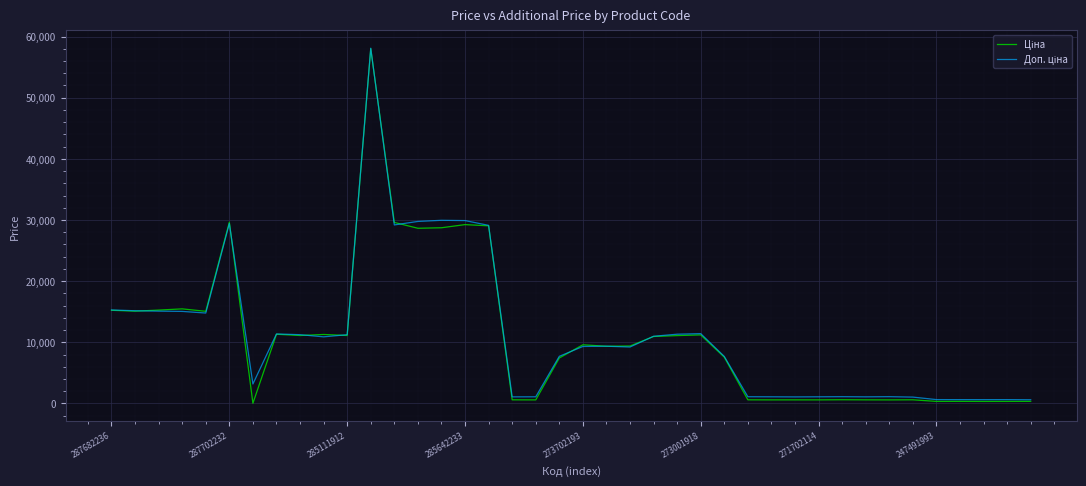

What is the maximum value shown in the chart?

58089.1